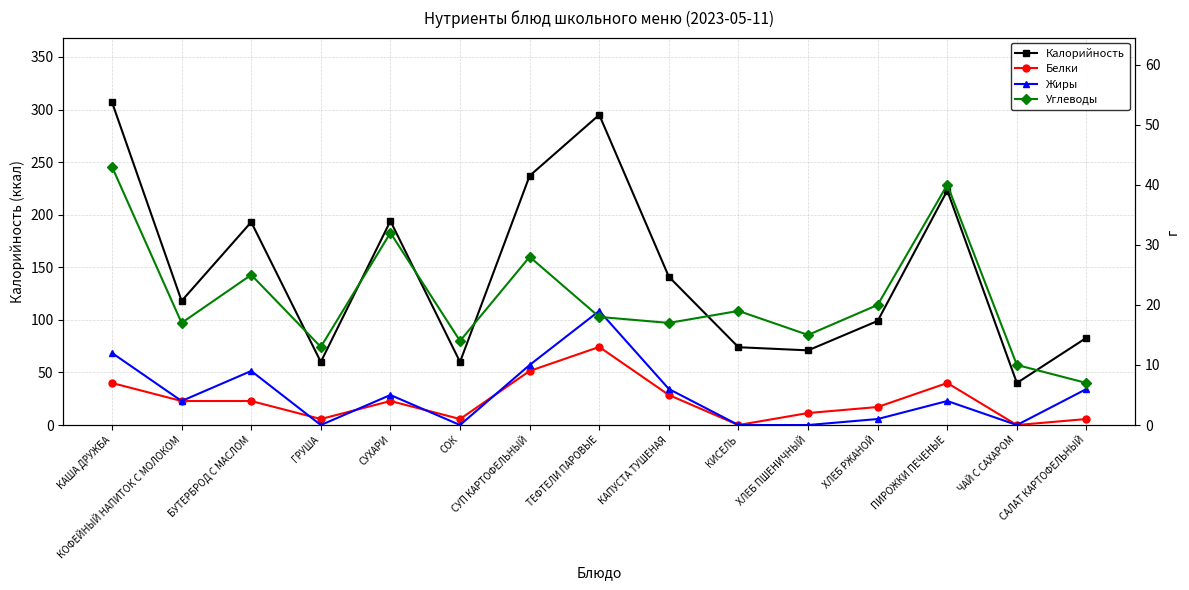

What is the sum of the Жиры values at СУП КАРТОФЕЛЬНЫЙ and ГРУША?

10